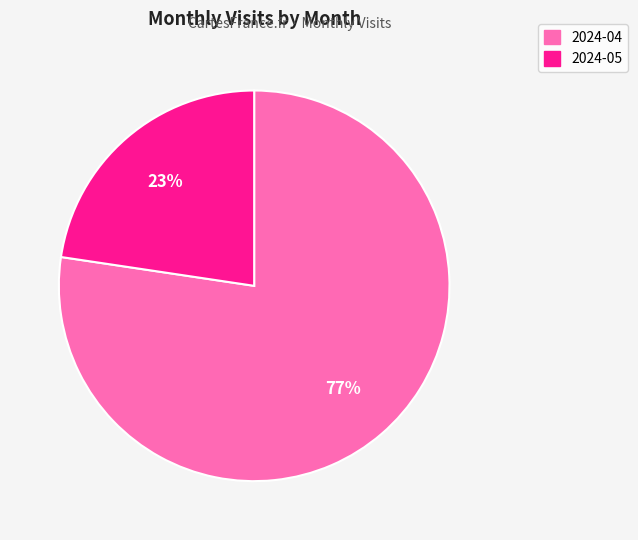

Is it true that 2024-05 is 36% of the pie?

False